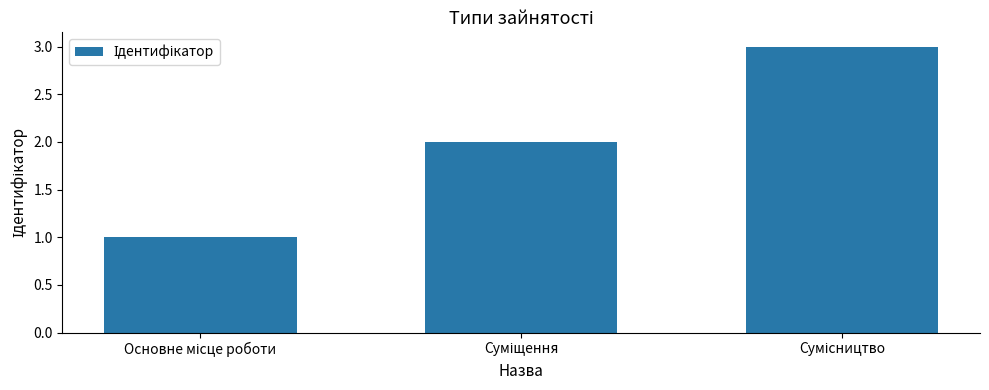

What is the sum of all values?

6